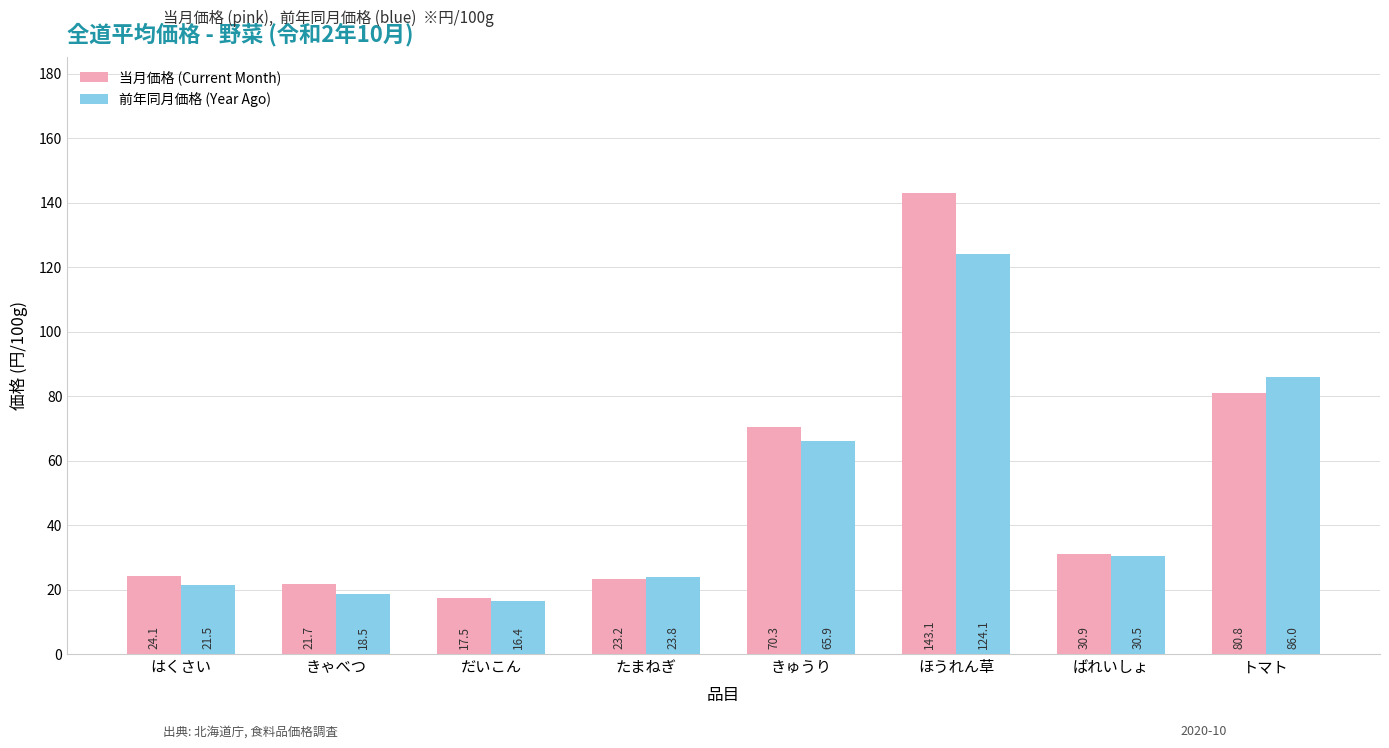

Is it true that 当月価格 (Current Month) equals 24.1 at はくさい?

True